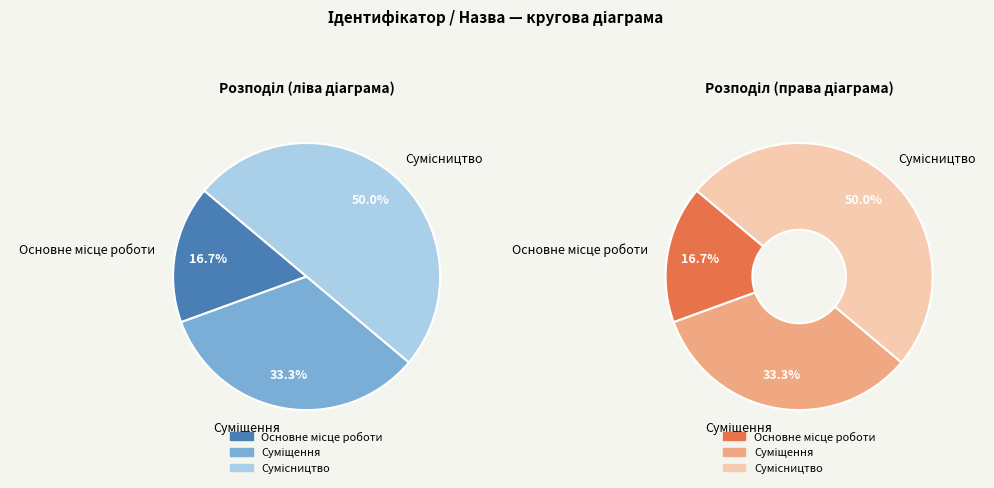

Which slice is the largest?

Сумісництво